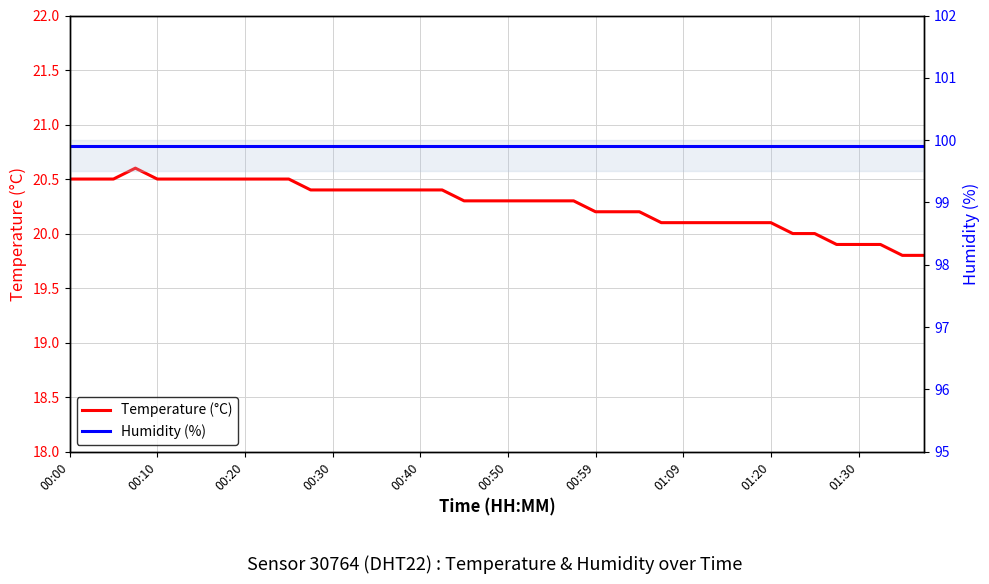

What is the minimum value for Temperature (°C)?

19.8